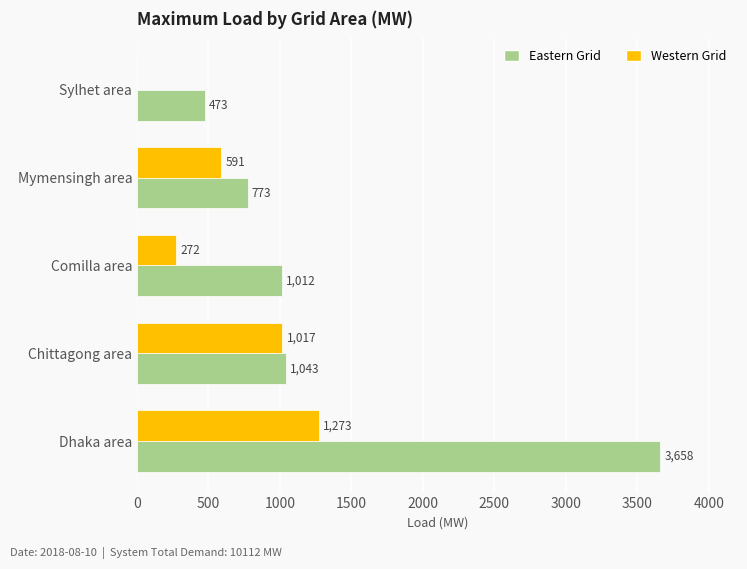

Which series has the largest total across all categories?

Eastern Grid